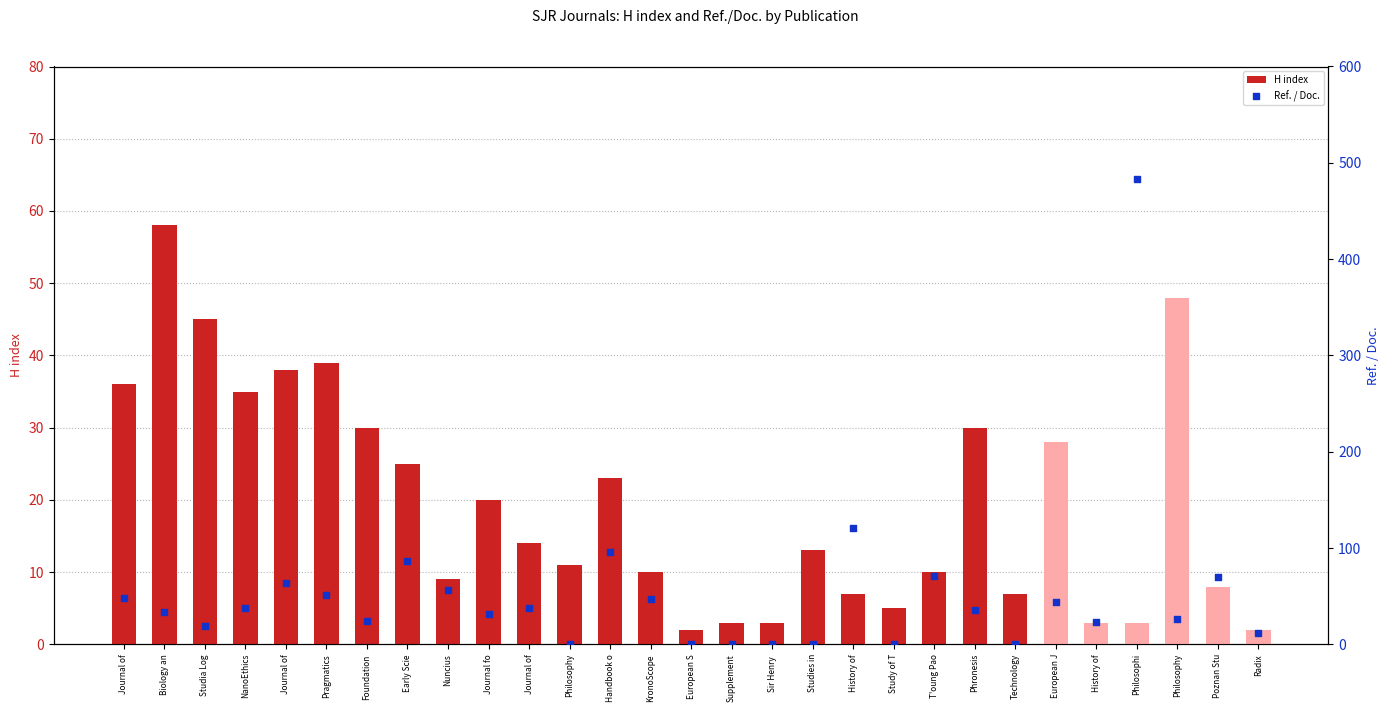

Which series reaches the maximum Y coordinate?

Ref. / Doc.